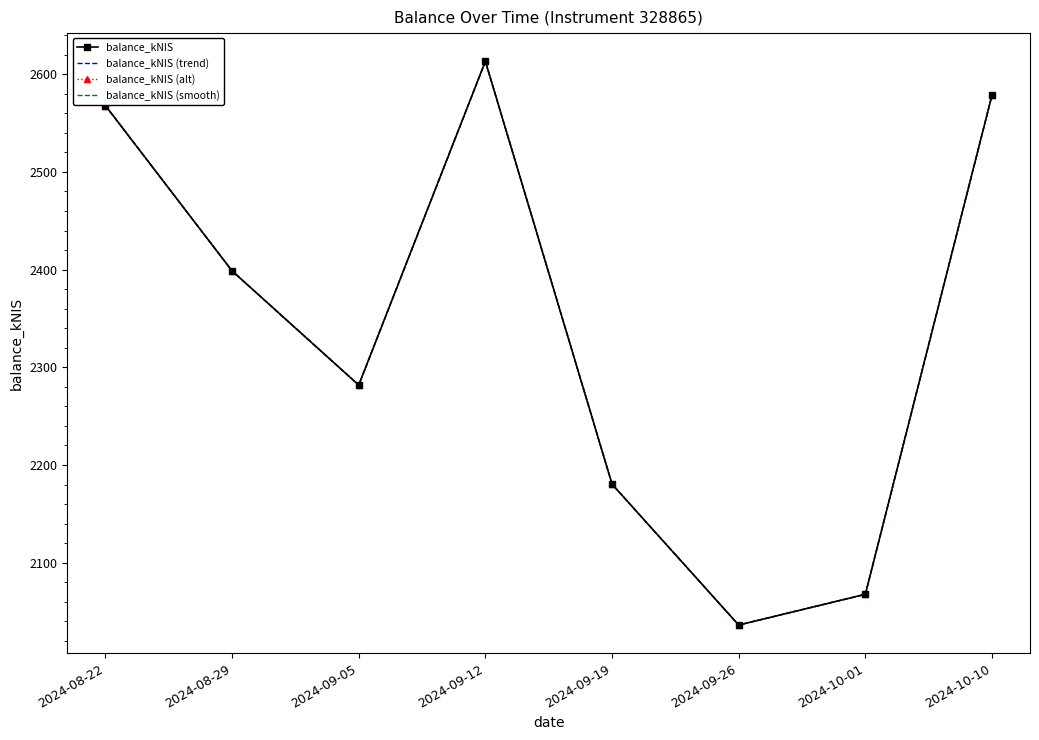

Which series has the largest range (max minus min)?

balance_kNIS